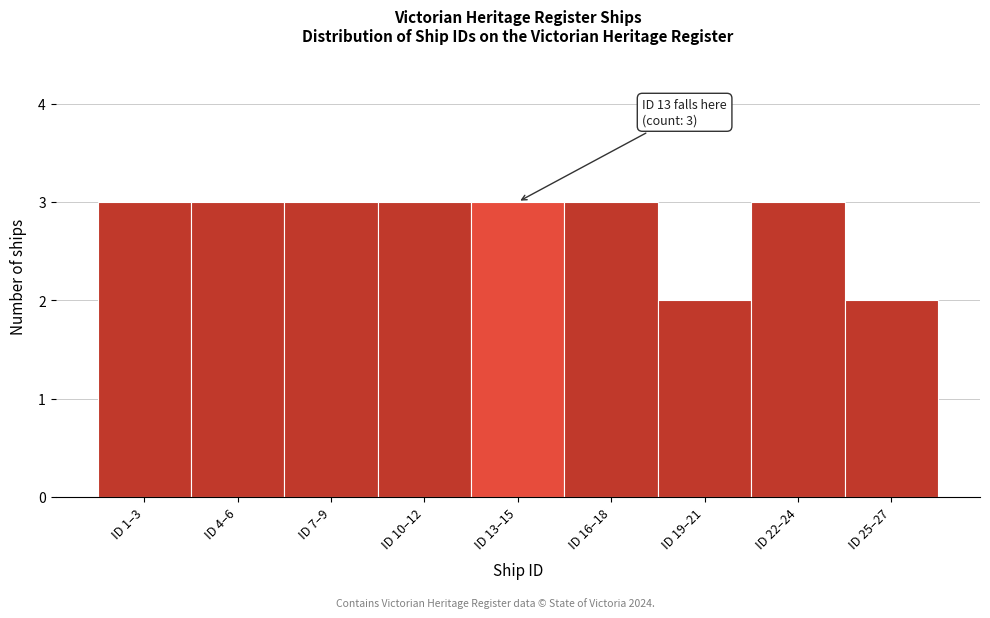

Reading left to right, list all the values displayed in this chart.

3	3	3	3	3	3	2	3	2